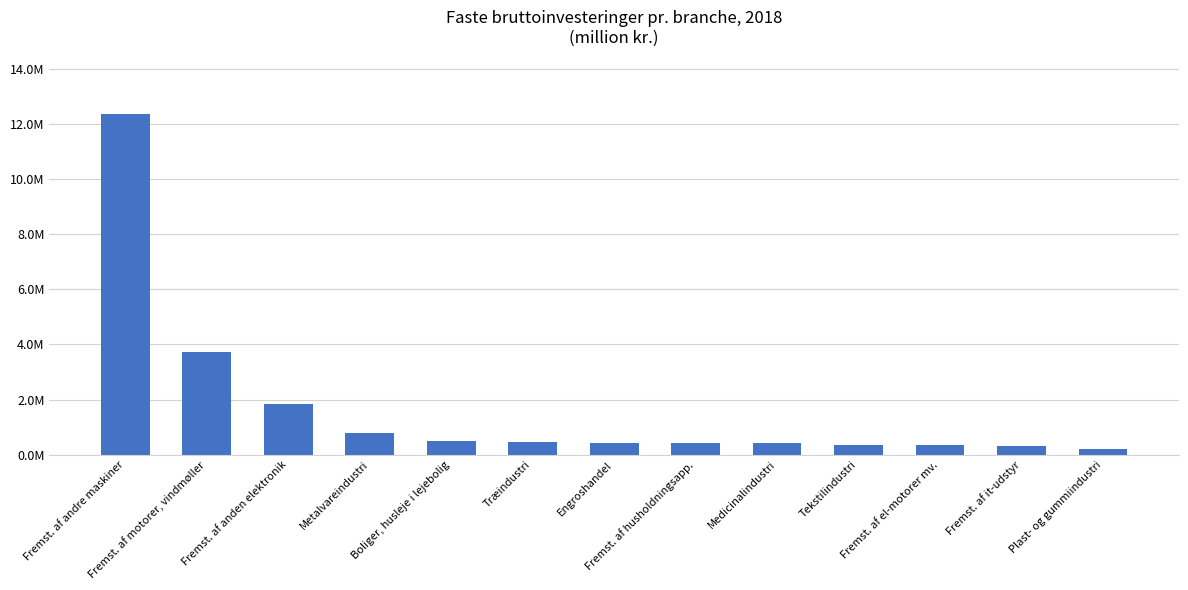

Approximately how many times larger is the value at Fremst. af anden elektronik compared to Træindustri?

3.9